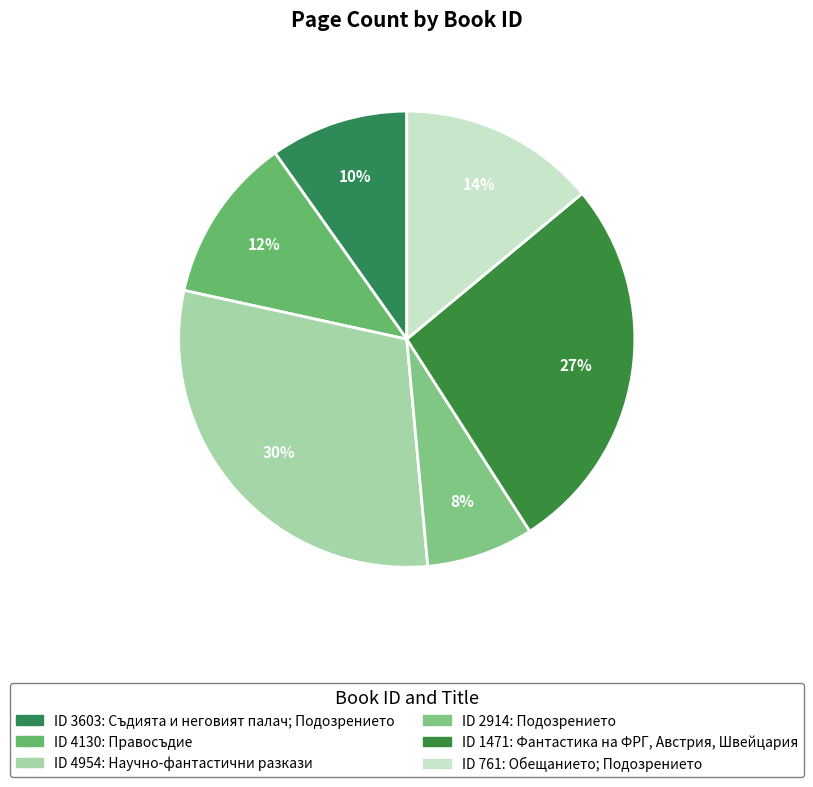

How many slices are in this pie chart?

6